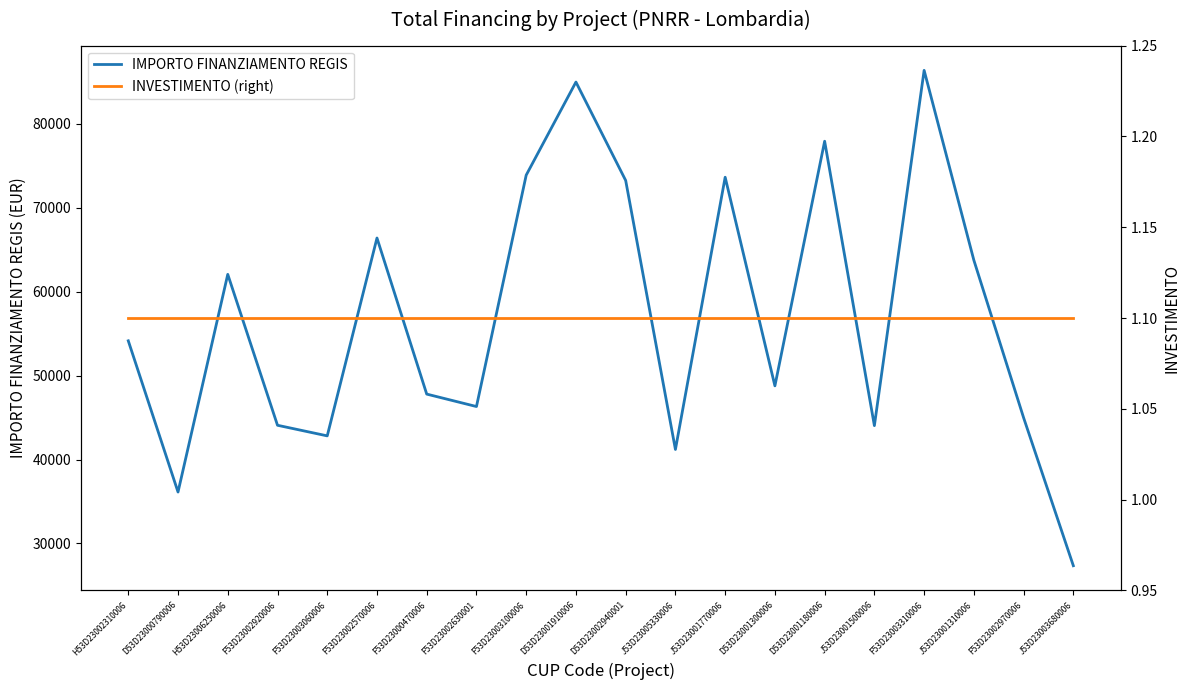

True or false: INVESTIMENTO (right) and IMPORTO FINANZIAMENTO REGIS cross at least once.

False